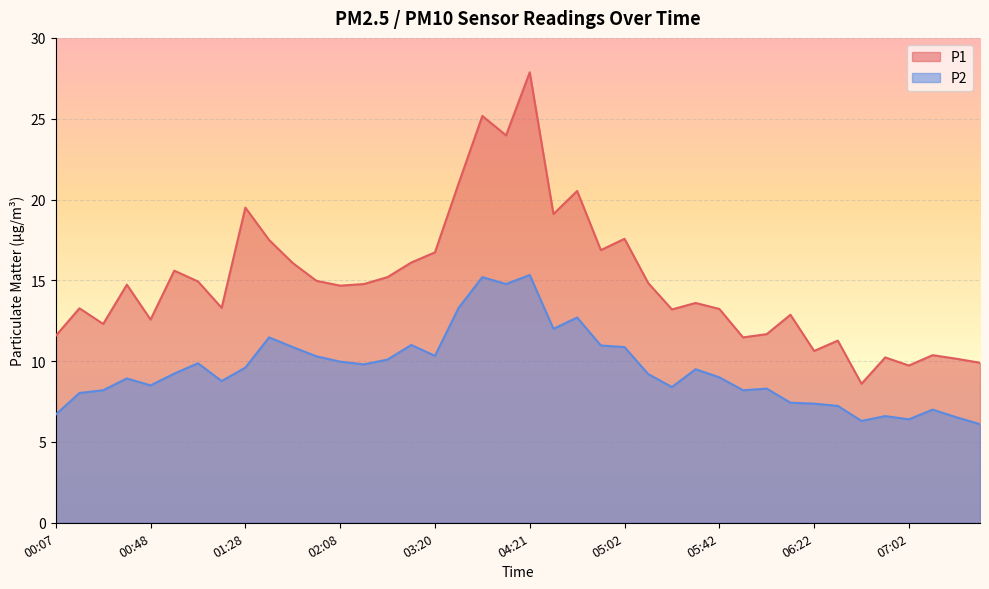

At 07:02, list the series in order from largest to smallest.

P1, P2